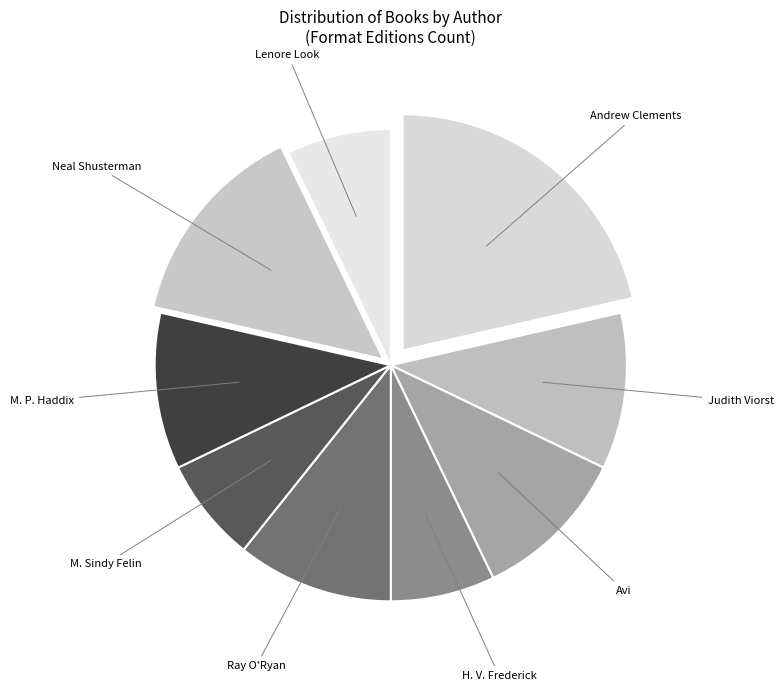

How many segments does this pie chart have?

9